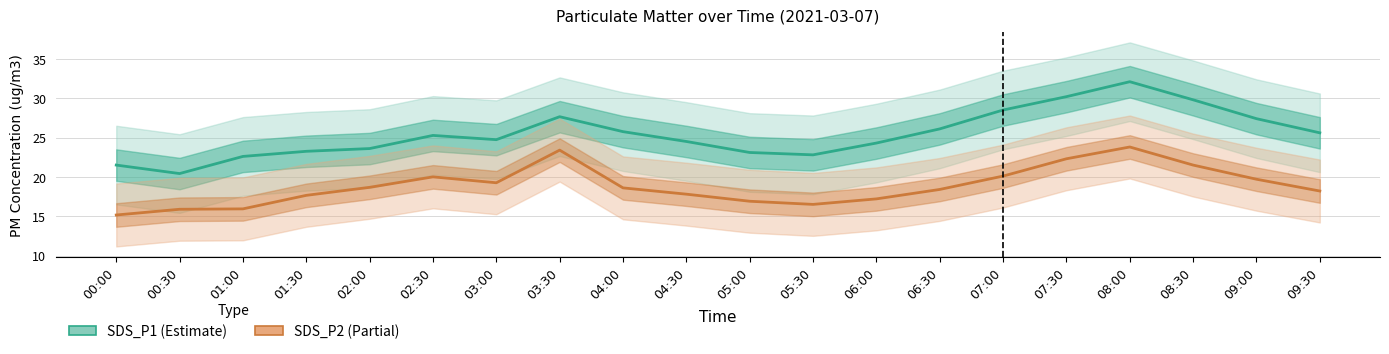

Rank the series at 08:30 from lowest to highest value.

SDS_P2 (Partial), SDS_P1 (Estimate)